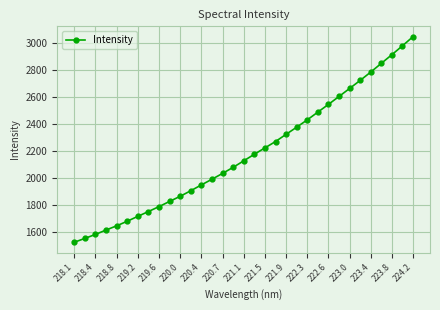

What is the value of the 7th point from the left?

1712.9